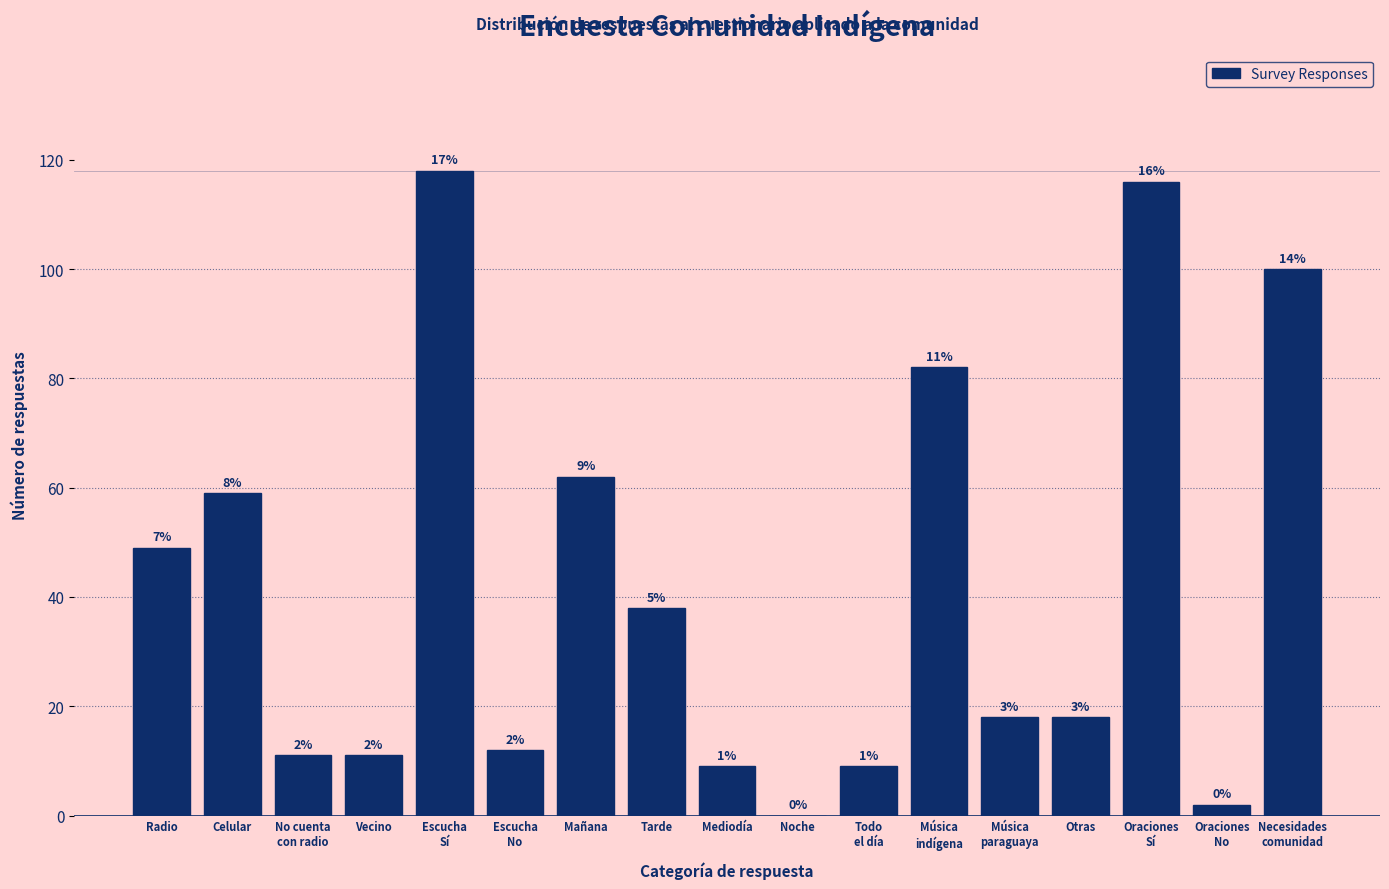

Are the bars horizontal?

No